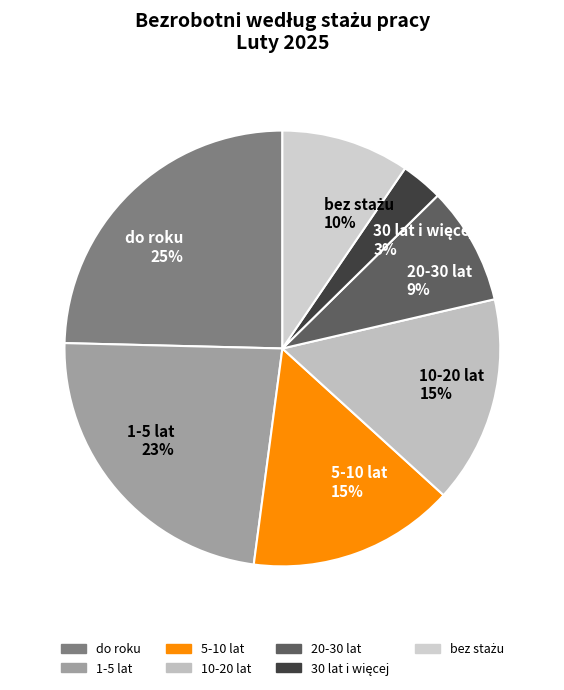

Does 1-5 lat represent more than half of the total?

No